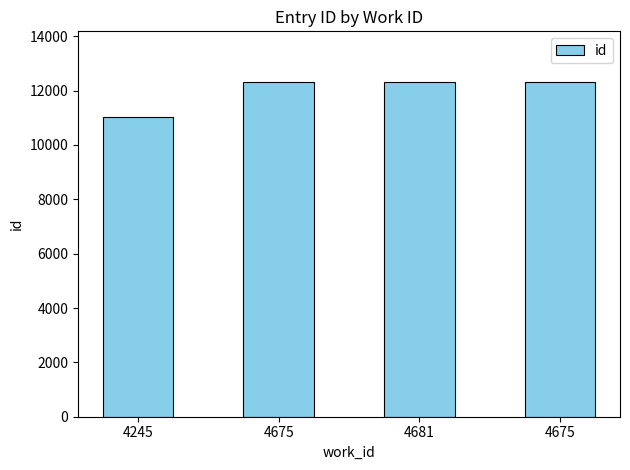

How many data points does each series have?

4